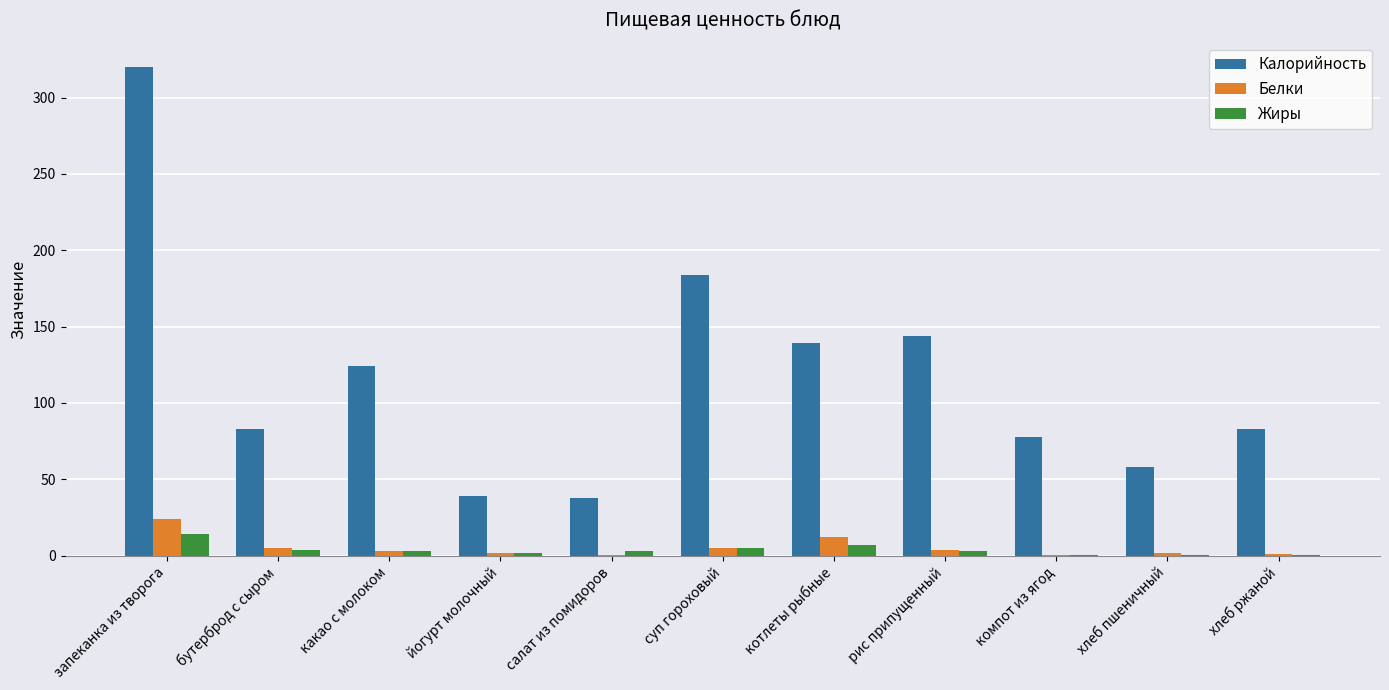

What is the sum of all Калорийность values?

1290.0